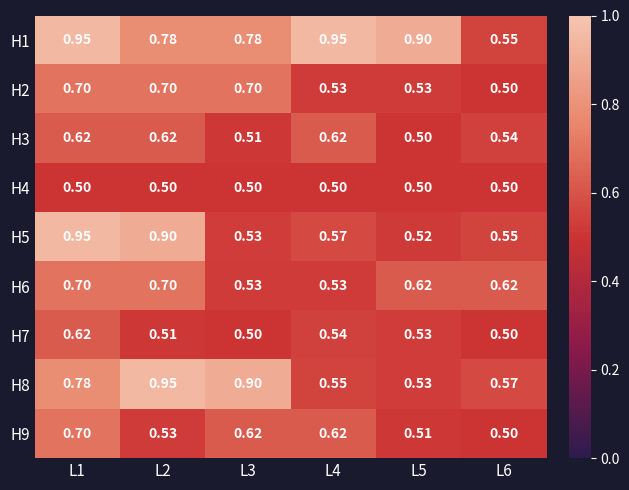

What is the total value across all series at L2?

6.2